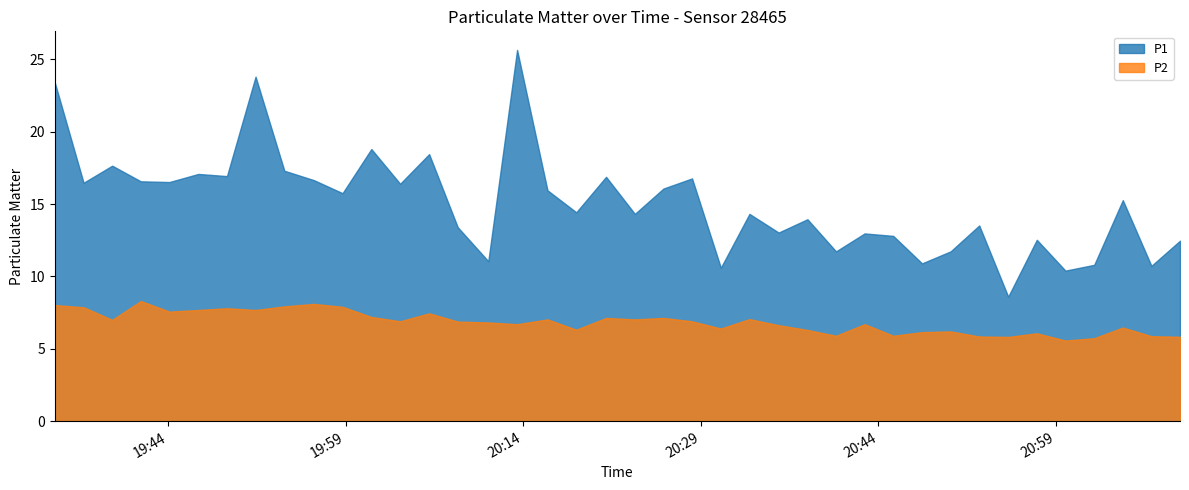

Reading left to right, list all the values displayed in this chart.

P1: 23.4	16.5	17.6	16.6	16.5	17.1	16.9	23.8	17.3	16.6	15.8	18.8	16.4	18.4	13.4	11.1	25.6	15.9	14.4	16.9	14.3	16.1	16.8	10.6	14.3	13.0	13.9	11.7	13.0	12.8	10.9	11.7	13.5	8.6	12.5	10.4	10.8	15.3	10.7	12.5
P2: 8.0	7.9	7.0	8.3	7.6	7.7	7.8	7.7	7.9	8.1	7.9	7.2	6.9	7.5	6.9	6.8	6.7	7.0	6.3	7.1	7.0	7.1	6.9	6.4	7.0	6.6	6.3	5.9	6.7	5.9	6.2	6.2	5.8	5.8	6.1	5.6	5.7	6.5	5.9	5.8